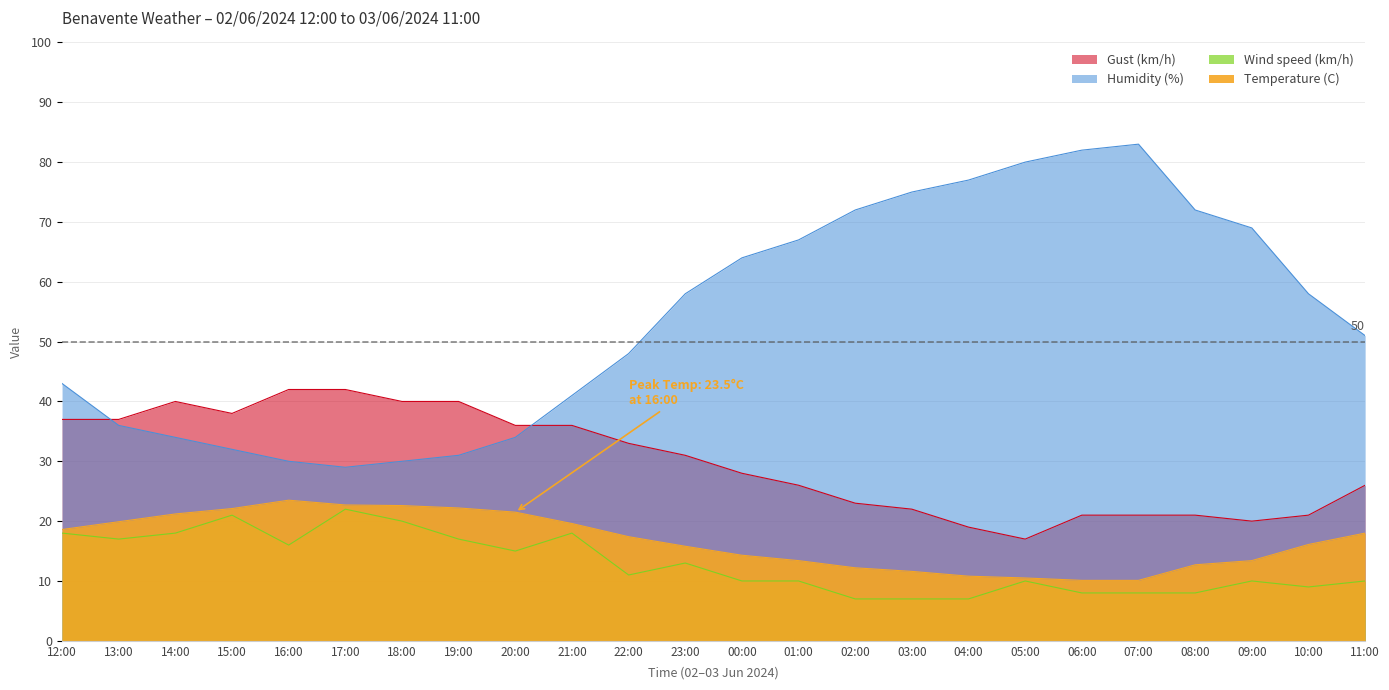

At which category does Gust (km/h) reach its first local peak?

14:00